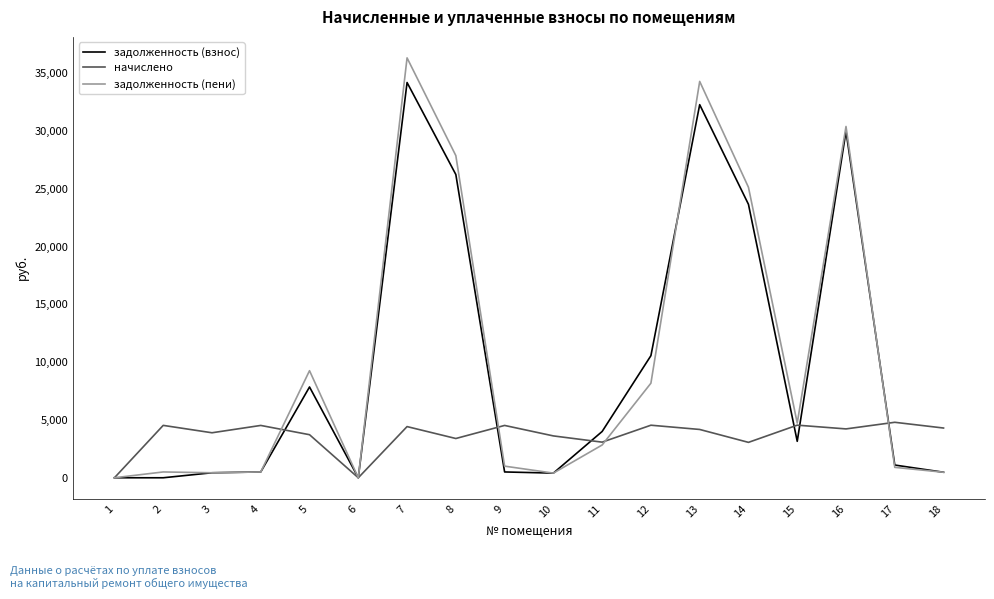

What is the maximum value for задолженность (пени)?

36319.9